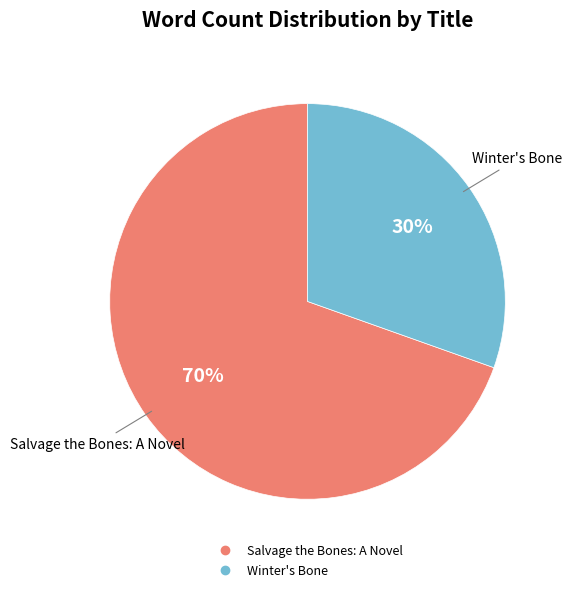

To the nearest percent, what is the average slice percentage?

50%